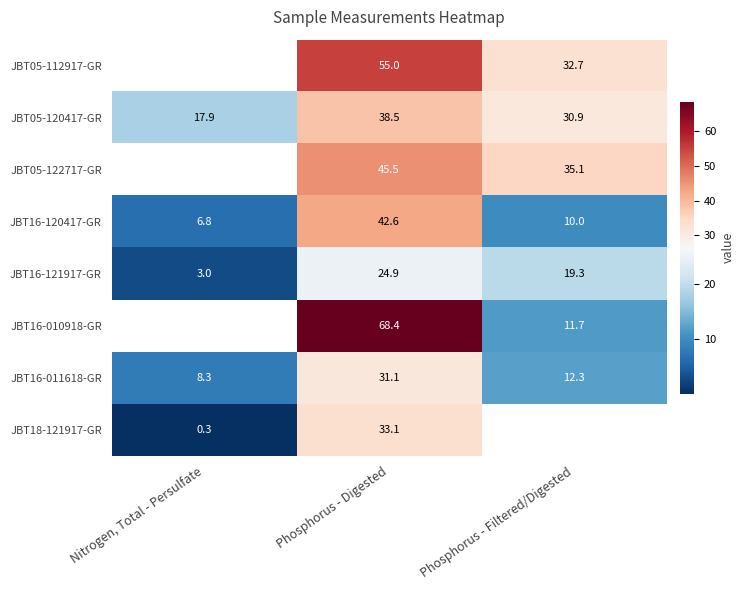

Read the JBT16-121917-GR value at Phosphorus - Filtered/Digested.

19.3